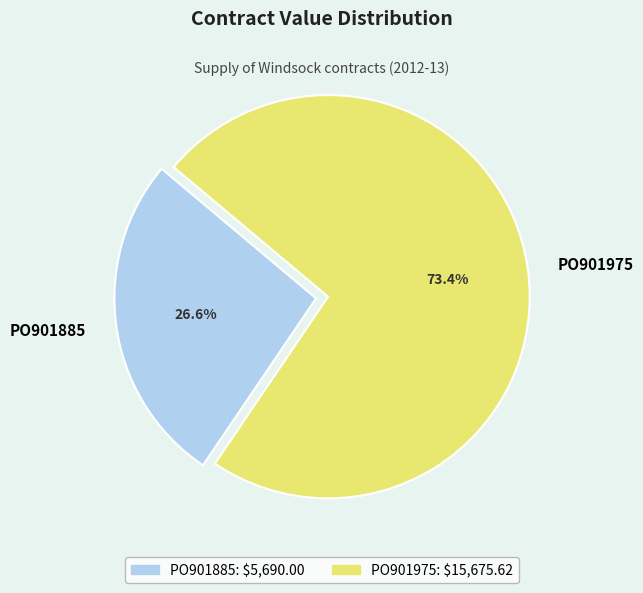

Does any single category account for the majority?

Yes